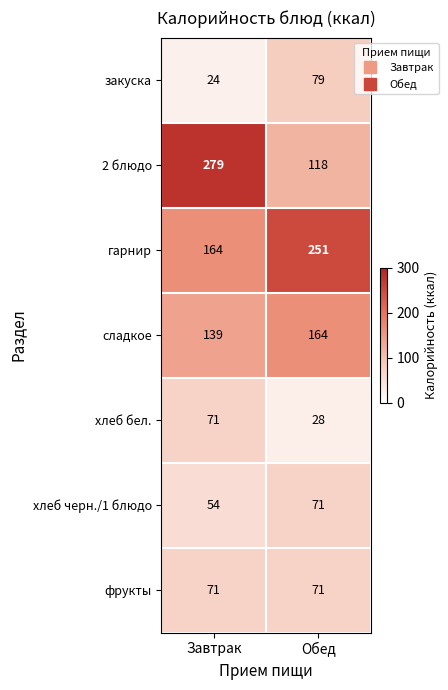

What is the approximate value of хлеб черн./1 блюдо at Завтрак, to the nearest 5?

55